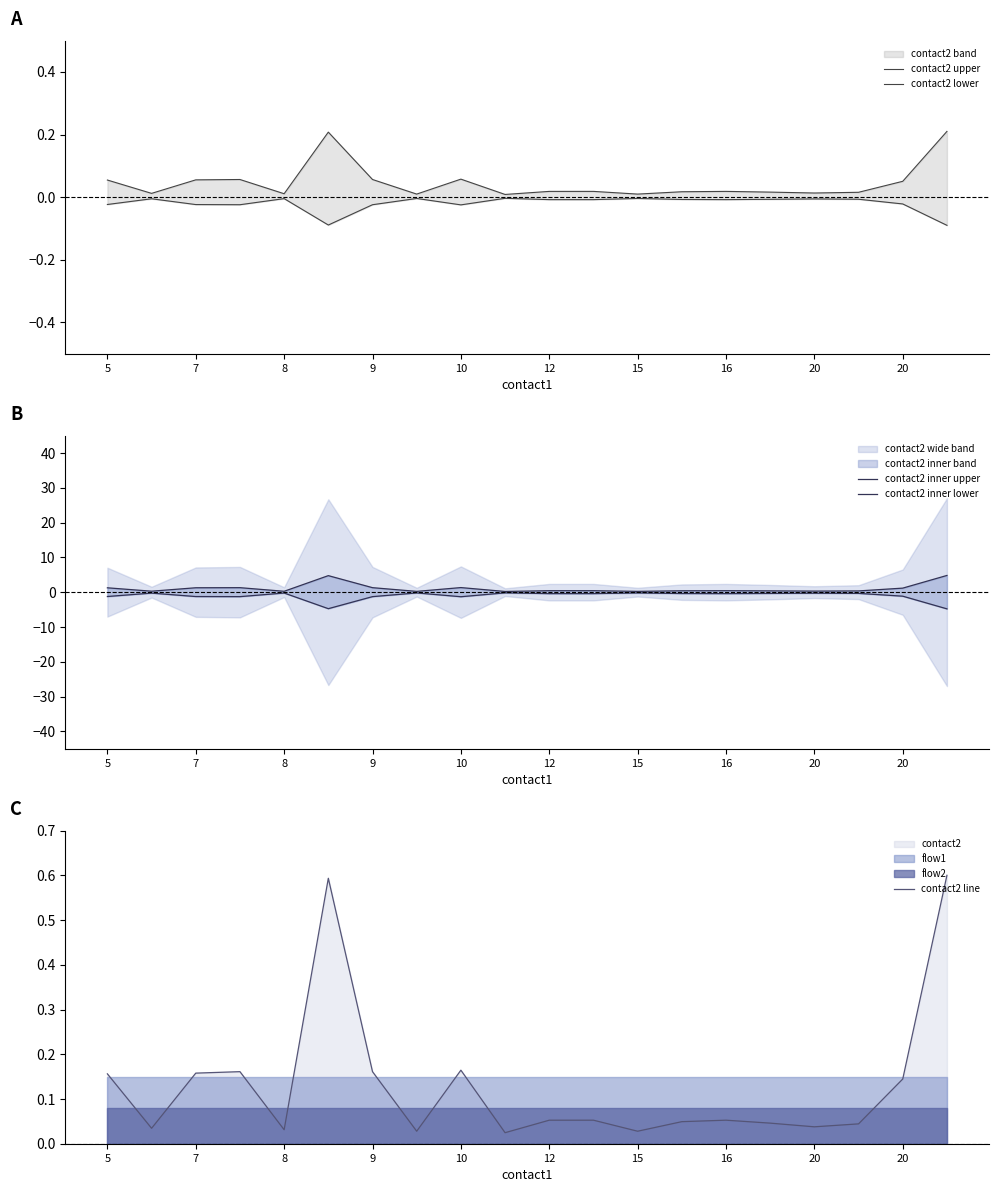

The contact2 inner lower series shows -1.2 at 20. True or false?

True